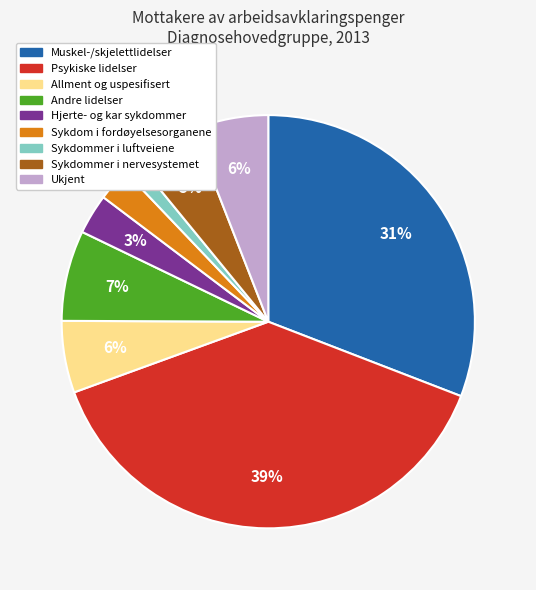

Count the number of slices in the pie.

9